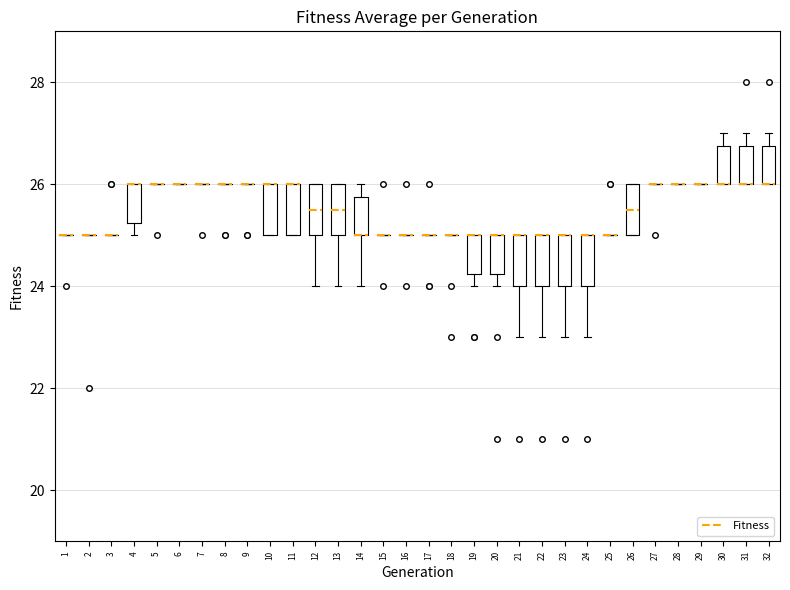

Reading left to right, read every box against the y-axis: the position of its median line, the range the box covers, and the ends of its whiskers. The values are not printed on the chart, so give them approximately, as read against the axis.

1: box collapsed to a line at 25.0, whiskers 25.0 to 25.0
2: box collapsed to a line at 25.0, whiskers 25.0 to 25.0
3: box collapsed to a line at 25.0, whiskers 25.0 to 25.0
4: median 26.0 (drawn on the box's upper edge), box 25.2 to 26.0, whiskers 25.0 to 26.0
5: box collapsed to a line at 26.0, whiskers 26.0 to 26.0
6: box collapsed to a line at 26.0, whiskers 26.0 to 26.0
7: box collapsed to a line at 26.0, whiskers 26.0 to 26.0
8: box collapsed to a line at 26.0, whiskers 26.0 to 26.0
9: box collapsed to a line at 26.0, whiskers 26.0 to 26.0
10: median 26.0 (drawn on the box's upper edge), box 25.0 to 26.0, whiskers 25.0 to 26.0
11: median 26.0 (drawn on the box's upper edge), box 25.0 to 26.0, whiskers 25.0 to 26.0
12: median 25.6, box 25.0 to 26.0, whiskers 24.0 to 26.0
13: median 25.6, box 25.0 to 26.0, whiskers 24.0 to 26.0
14: median 25.0 (drawn on the box's lower edge), box 25.0 to 25.8, whiskers 24.0 to 26.0
15: box collapsed to a line at 25.0, whiskers 25.0 to 25.0
16: box collapsed to a line at 25.0, whiskers 25.0 to 25.0
17: box collapsed to a line at 25.0, whiskers 25.0 to 25.0
18: box collapsed to a line at 25.0, whiskers 25.0 to 25.0
19: median 25.0 (drawn on the box's upper edge), box 24.2 to 25.0, whiskers 24.0 to 25.0
20: median 25.0 (drawn on the box's upper edge), box 24.2 to 25.0, whiskers 24.0 to 25.0
21: median 25.0 (drawn on the box's upper edge), box 24.0 to 25.0, whiskers 23.0 to 25.0
22: median 25.0 (drawn on the box's upper edge), box 24.0 to 25.0, whiskers 23.0 to 25.0
23: median 25.0 (drawn on the box's upper edge), box 24.0 to 25.0, whiskers 23.0 to 25.0
24: median 25.0 (drawn on the box's upper edge), box 24.0 to 25.0, whiskers 23.0 to 25.0
25: box collapsed to a line at 25.0, whiskers 25.0 to 25.0
26: median 25.6, box 25.0 to 26.0, whiskers 25.0 to 26.0
27: box collapsed to a line at 26.0, whiskers 26.0 to 26.0
28: box collapsed to a line at 26.0, whiskers 26.0 to 26.0
29: box collapsed to a line at 26.0, whiskers 26.0 to 26.0
30: median 26.0 (drawn on the box's lower edge), box 26.0 to 26.8, whiskers 26.0 to 27.0
31: median 26.0 (drawn on the box's lower edge), box 26.0 to 26.8, whiskers 26.0 to 27.0
32: median 26.0 (drawn on the box's lower edge), box 26.0 to 26.8, whiskers 26.0 to 27.0